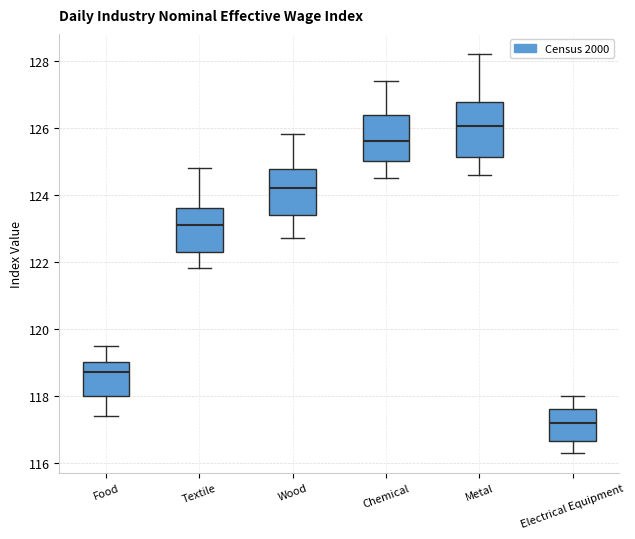

Reading left to right, transcribe this box plot: for each box, give where its median line is, the range the box spans, and where its two whiskers end, as read against the y-axis. The values are not printed on the chart, so give them approximately, as read against the axis.

Food: median 118.8, box 118.0 to 119.0, whiskers 117.4 to 119.6
Textile: median 123.2, box 122.4 to 123.6, whiskers 121.8 to 124.8
Wood: median 124.2, box 123.4 to 124.8, whiskers 122.8 to 125.8
Chemical: median 125.6, box 125.0 to 126.4, whiskers 124.6 to 127.4
Metal: median 126.0, box 125.2 to 126.8, whiskers 124.6 to 128.2
Electrical Equipment: median 117.2, box 116.6 to 117.6, whiskers 116.4 to 118.0